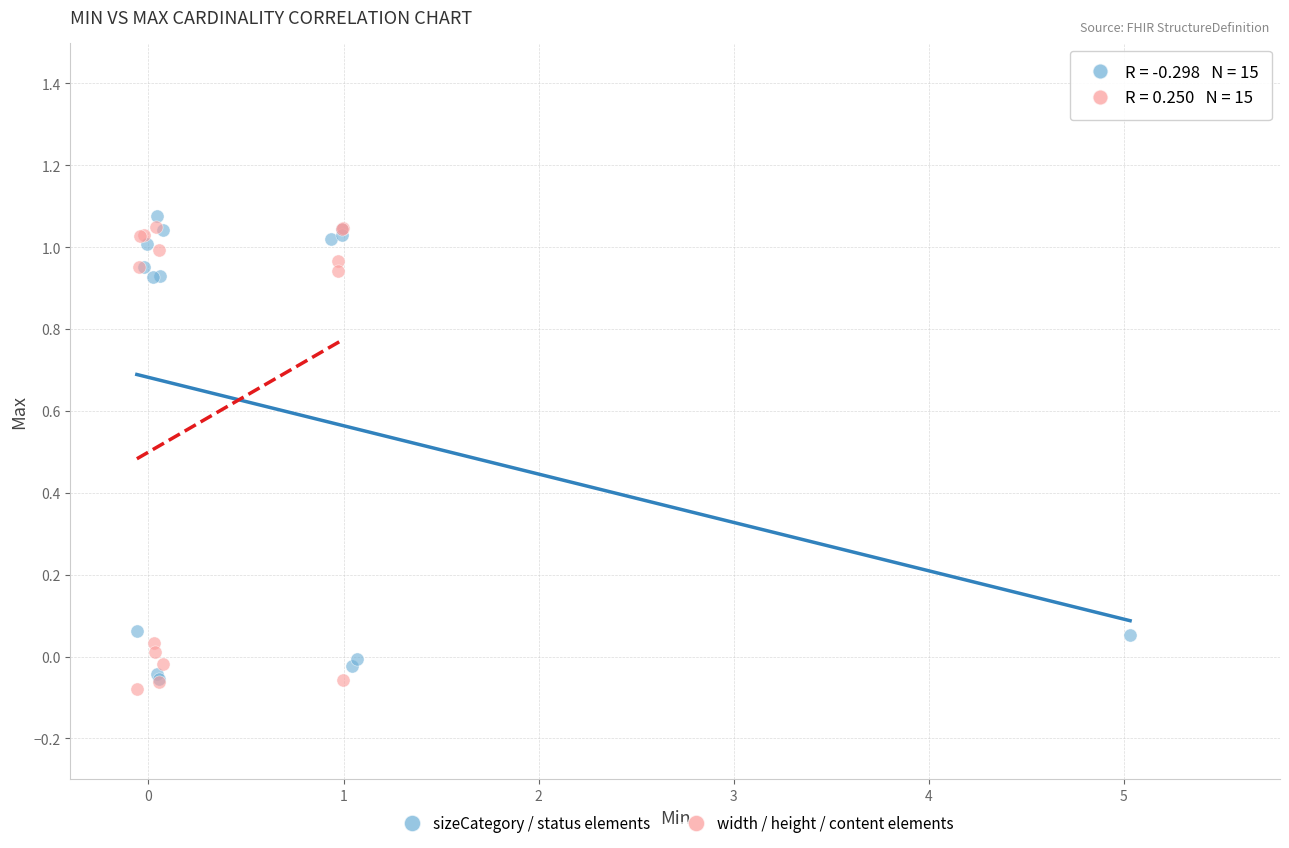

What are all the series names shown in the legend?

sizeCategory / status elements, width / height / content elements